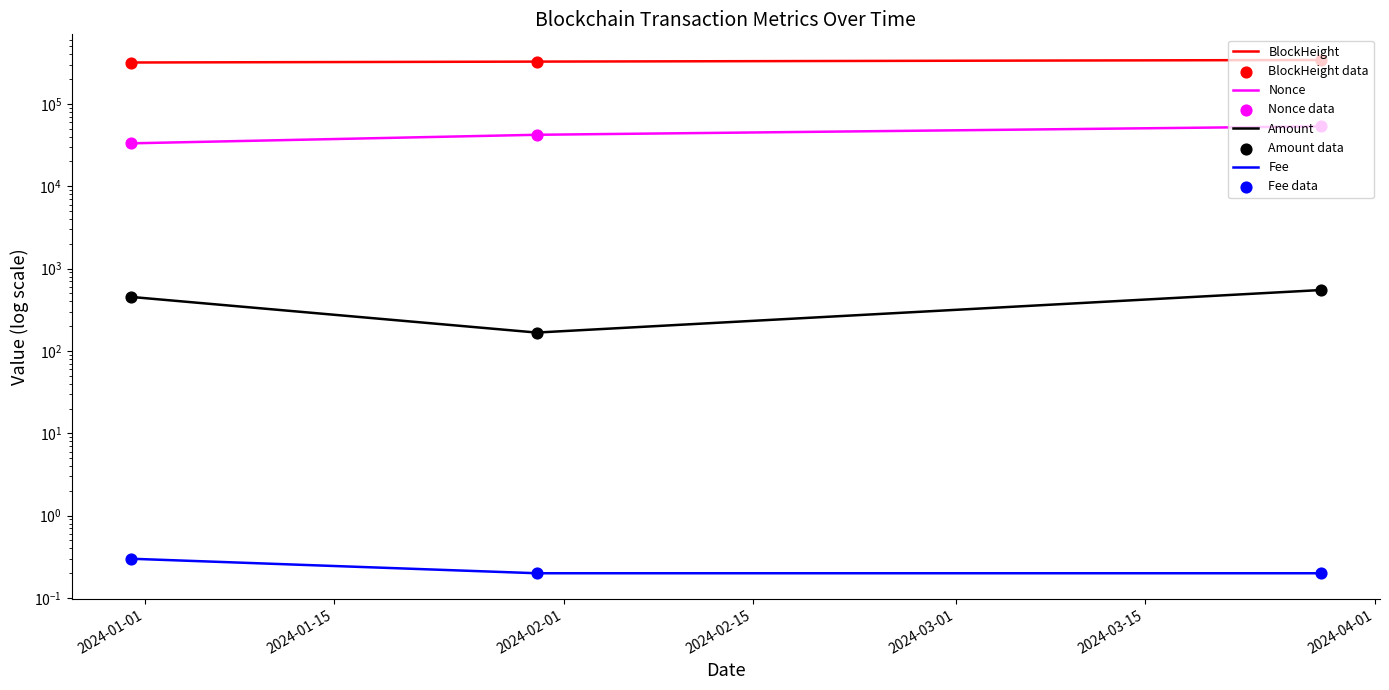

Is the value of Amount at 2024-03-28 greater than the value of BlockHeight at 2024-01-30?

No